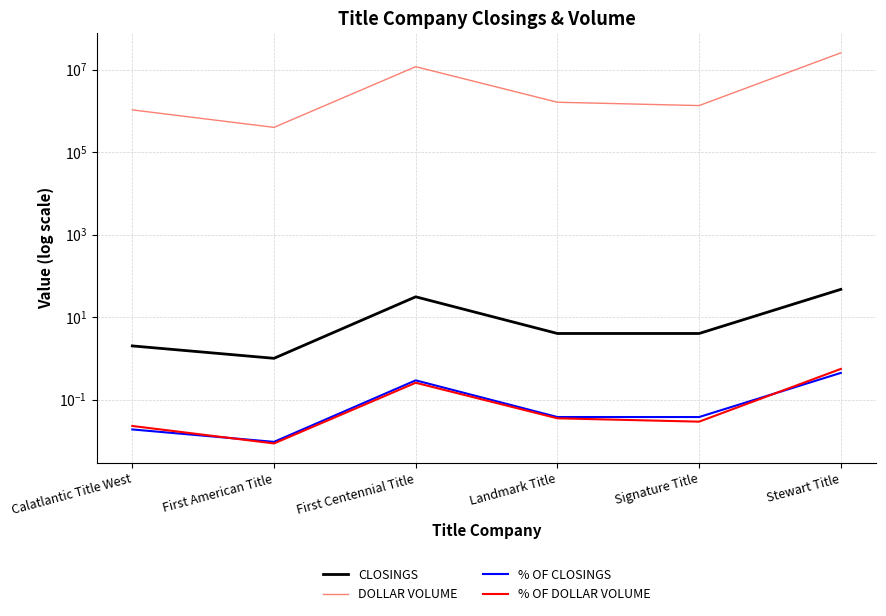

True or false: % OF DOLLAR VOLUME and CLOSINGS cross at least once.

False